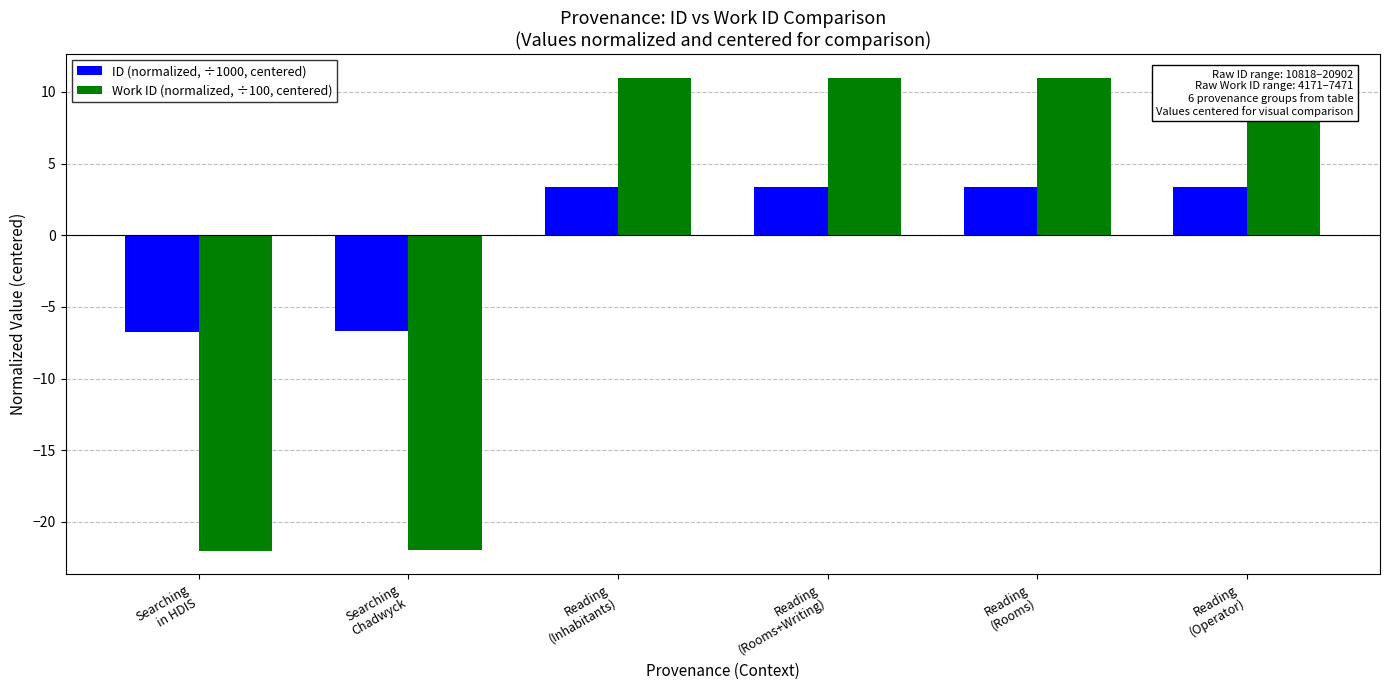

Does the chart contain stacked bars?

No